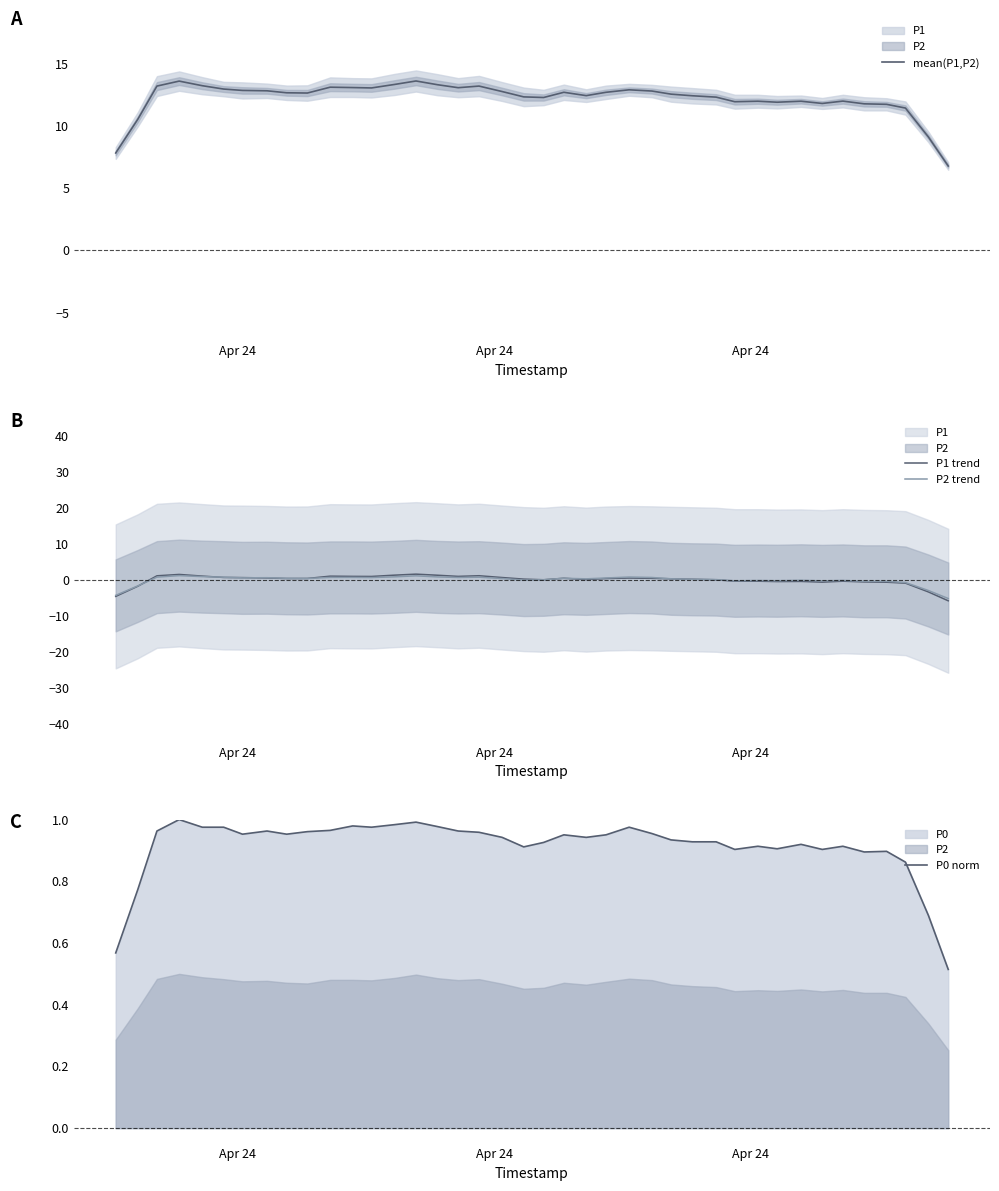

In P0 norm, how many points are lower than both neighbors (excluding endpoints)?

9